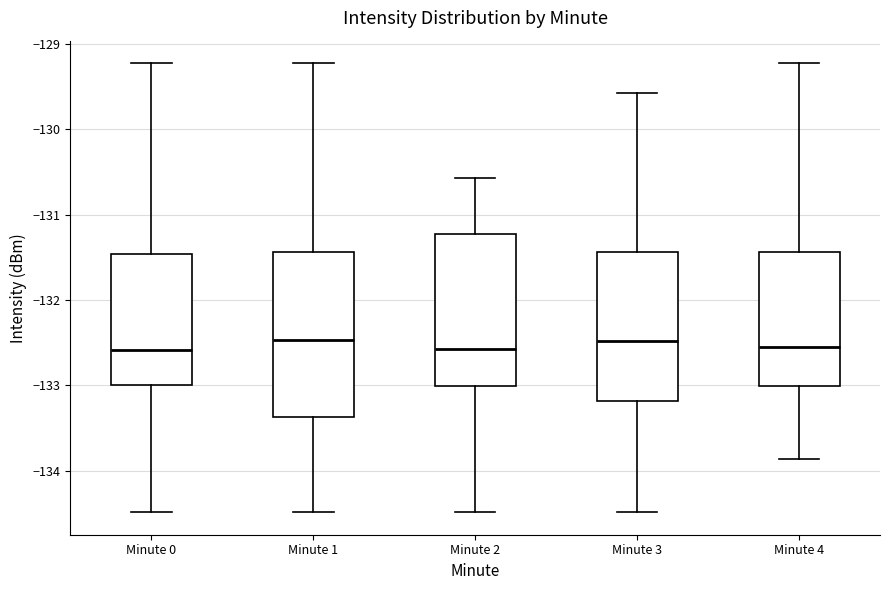

Where does the upper whisker of the box for Minute 4 end on the y-axis? The values are not printed on the chart, so give them approximately, as read against the axis.

-129.2